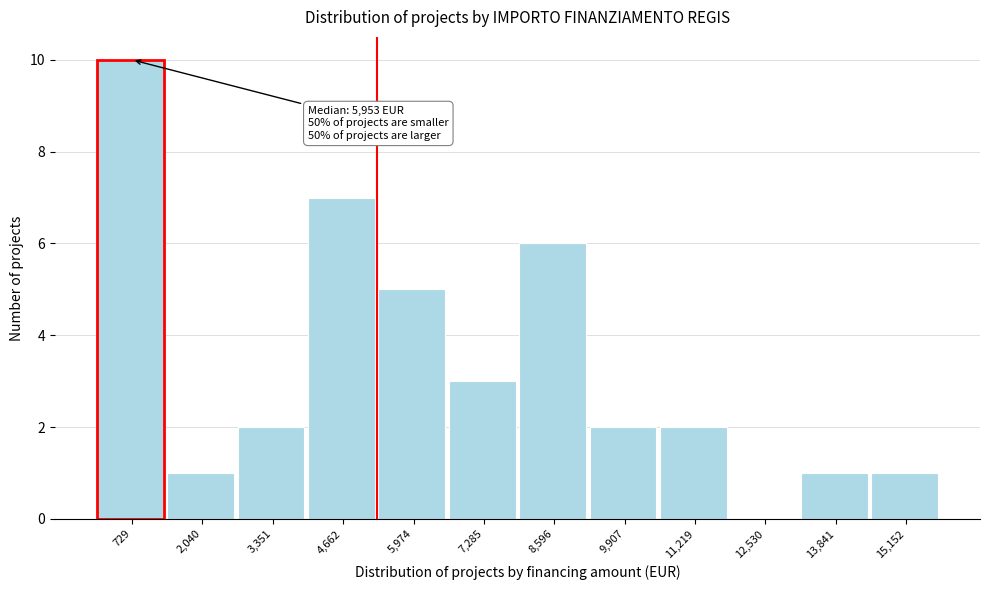

Reading left to right, transcribe all the data shown in this chart.

729=10	2,040=1	3,351=2	4,662=7	5,974=5	7,285=3	8,596=6	9,907=2	11,219=2	12,530=0	13,841=1	15,152=1